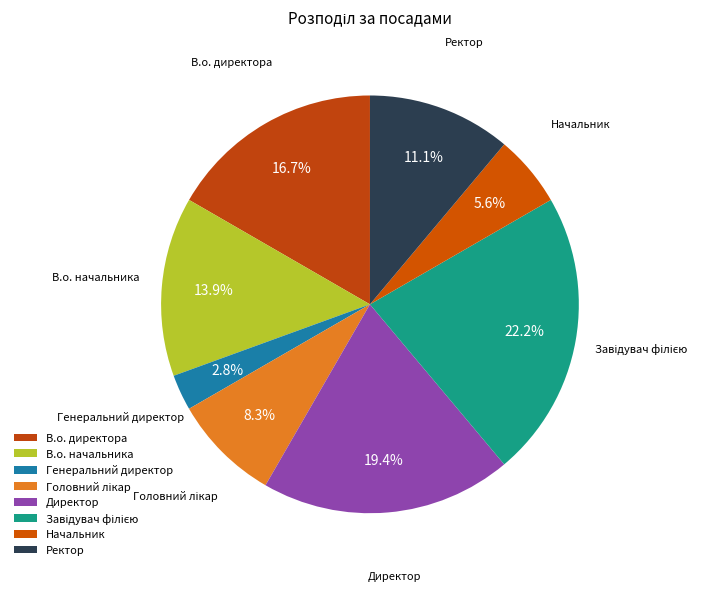

To the nearest percent, what portion does В.о. директора represent?

17%